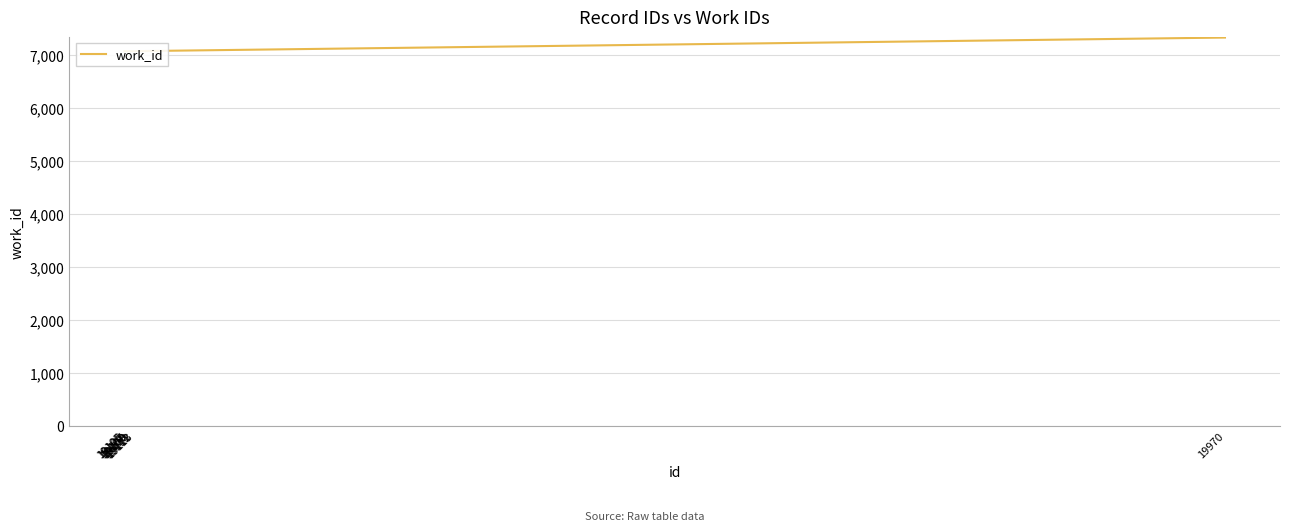

True or false: the data has more than 1 interior local peaks.

False